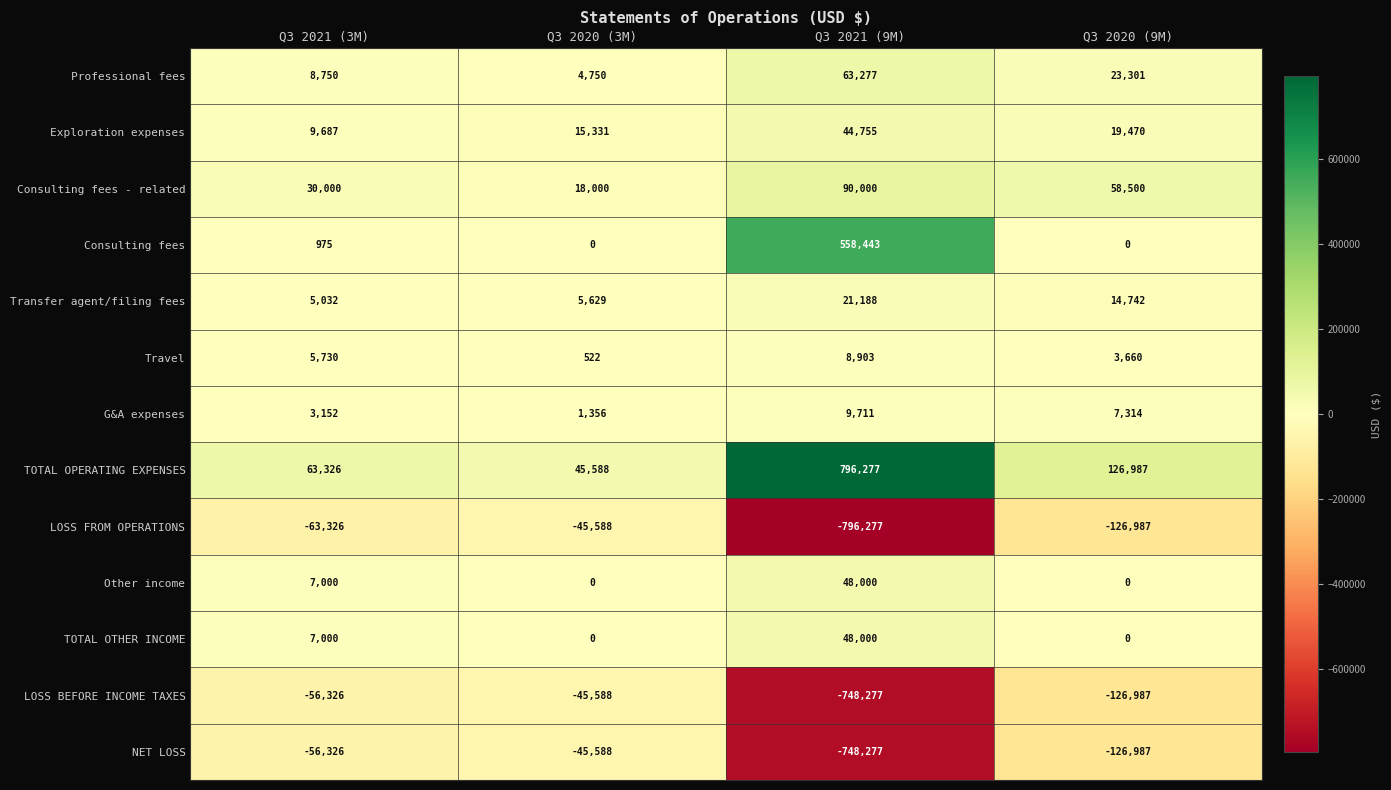

At which label does Consulting fees - related reach its minimum?

Q3 2020 (3M)